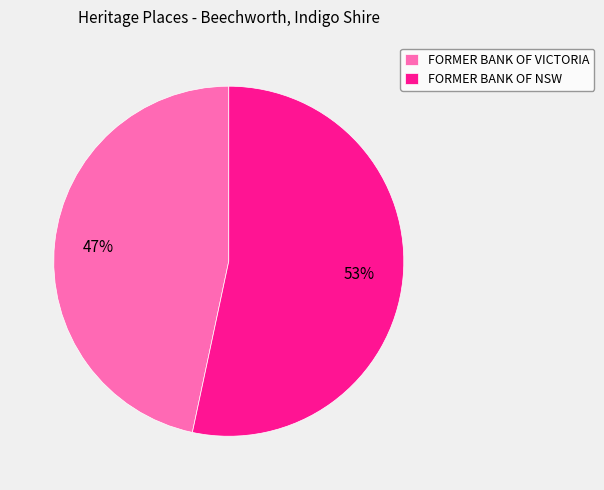

True or false: FORMER BANK OF VICTORIA accounts for 41% of the total.

False